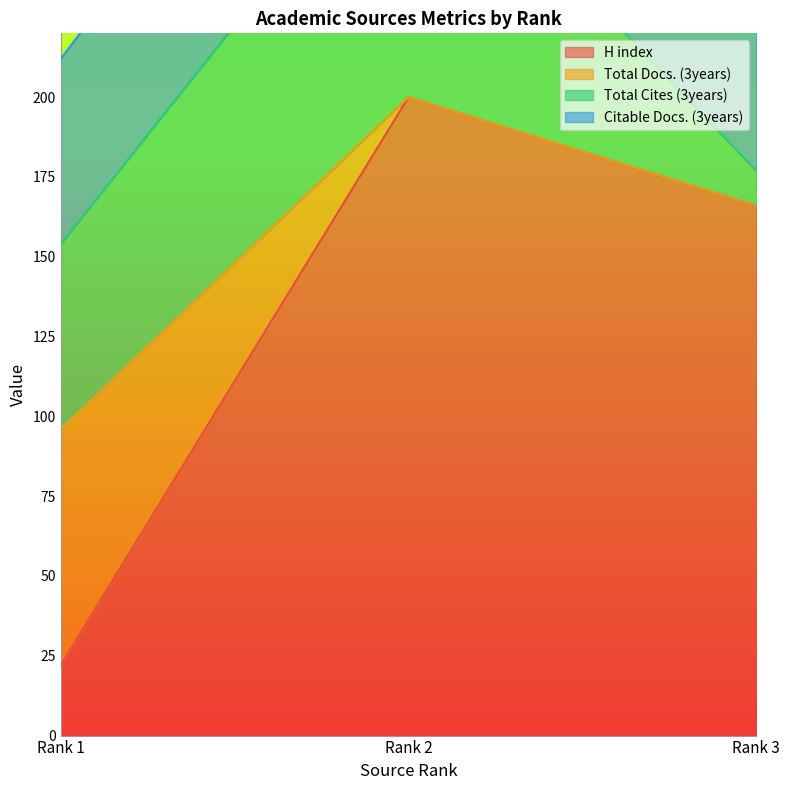

What is the difference between the maximum and minimum values in the Citable Docs. (3years) series?

17